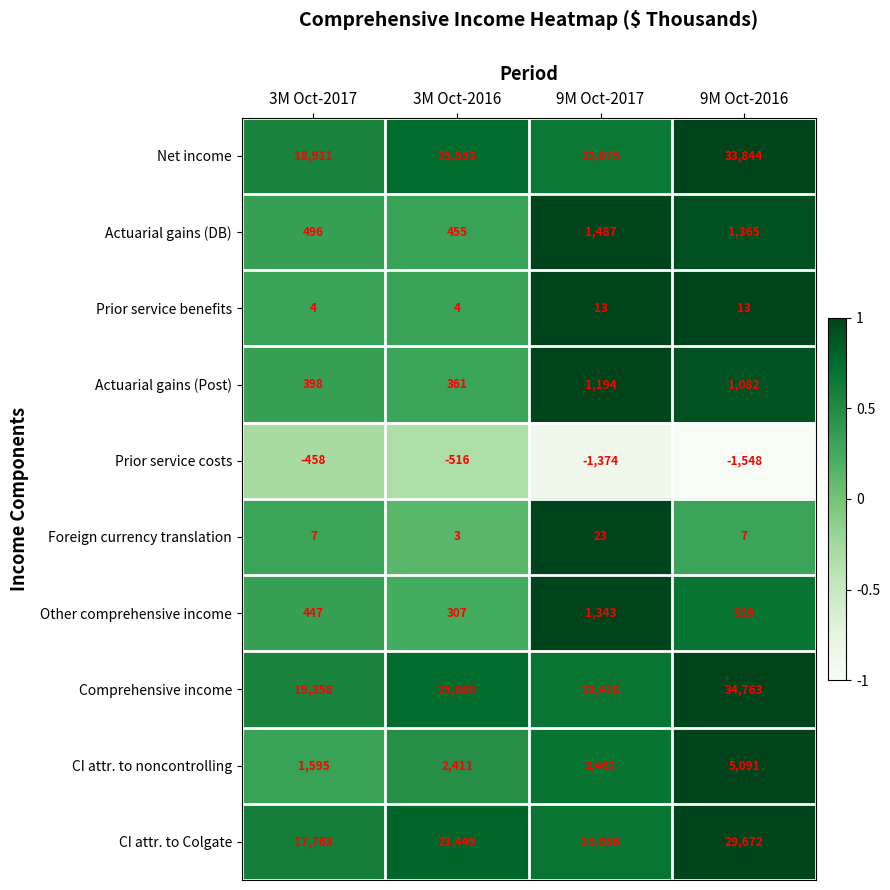

What is the sum of the Net income values at 9M Oct-2016 and 9M Oct-2017?

55919